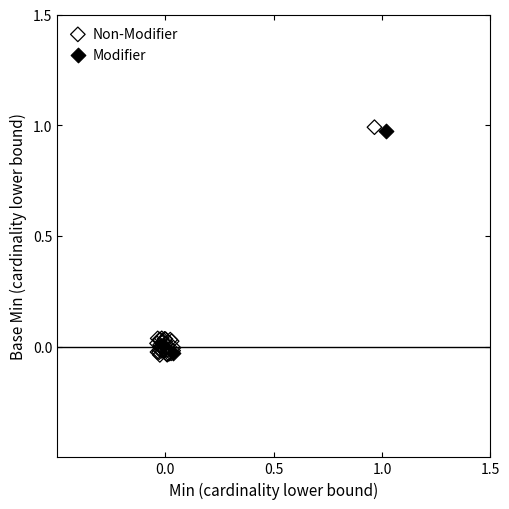

Which series has the largest Y range (max minus min)?

Non-Modifier